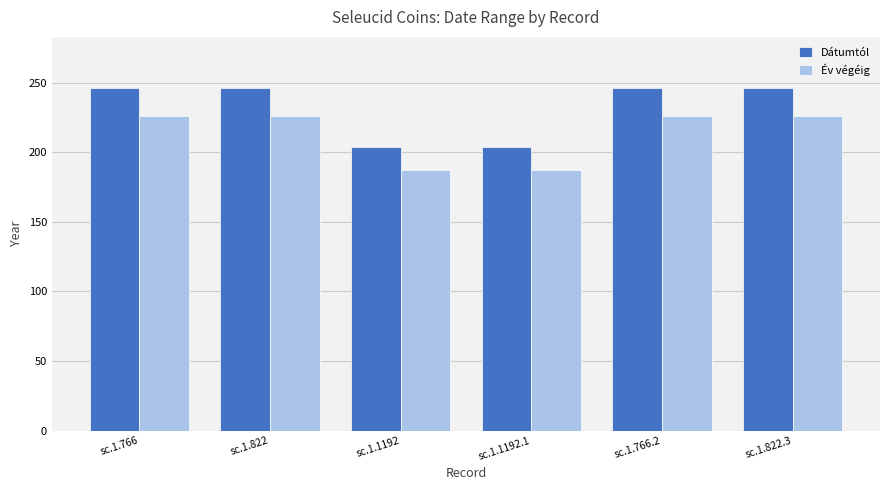

How many data points does each series have?

6